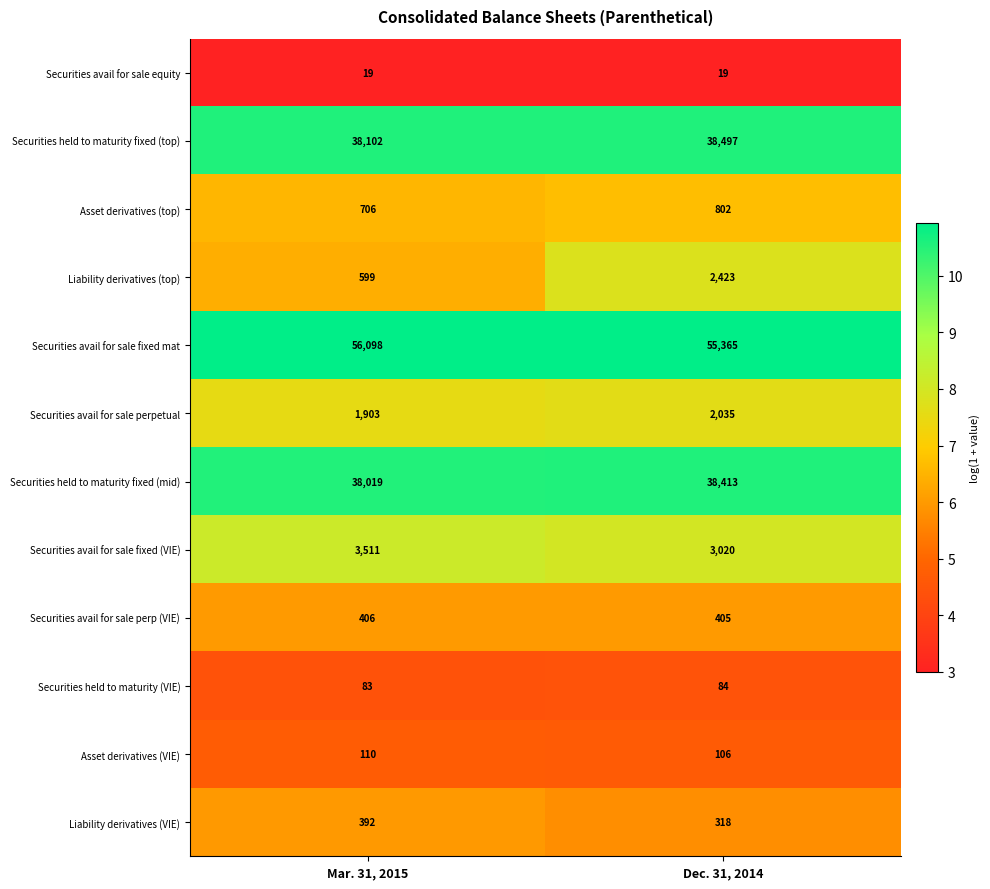

The Securities avail for sale equity series shows 6 at Mar. 31, 2015. True or false?

False